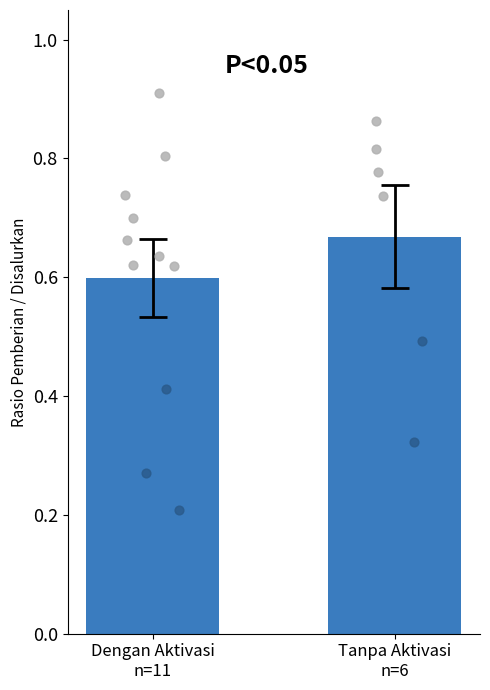

What is the change in value from Dengan Aktivasi
n=11 to Tanpa Aktivasi
n=6?

+0.1